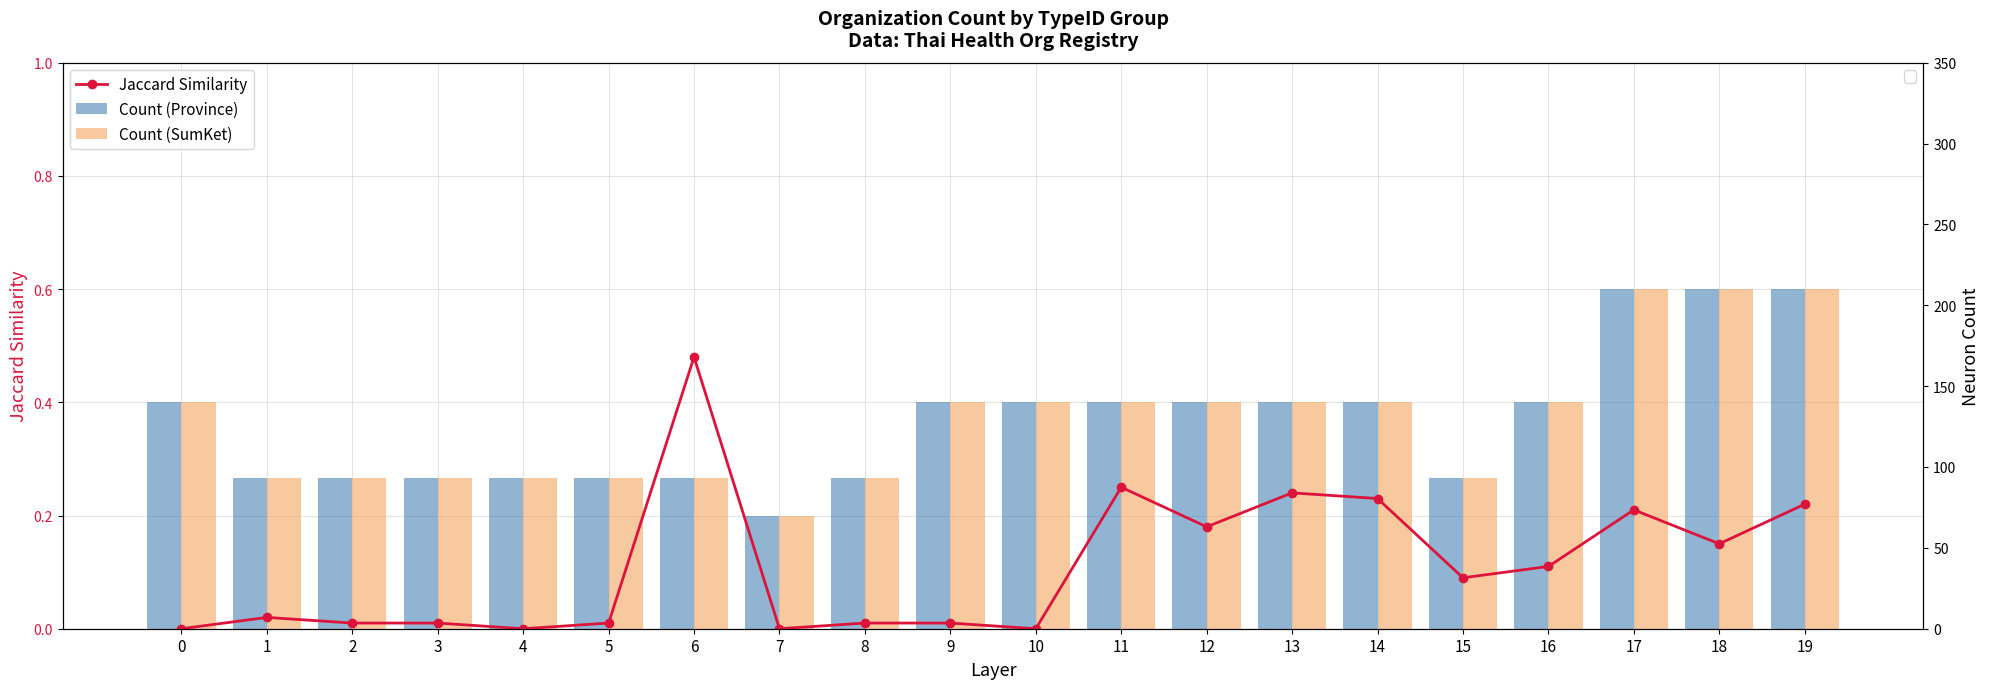

At how many categories does at least one series exceed 0?

20